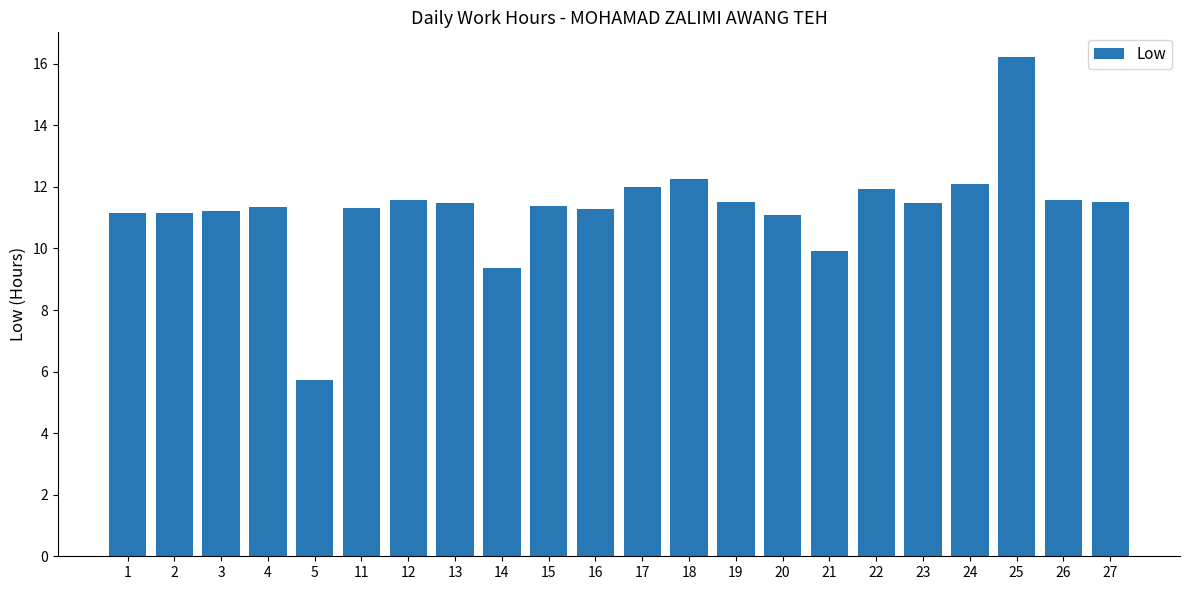

How many data points does each series have?

22